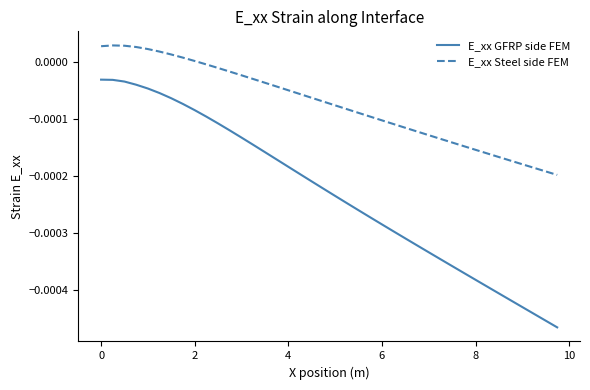

Which series has the largest range (max minus min)?

E_xx GFRP side FEM